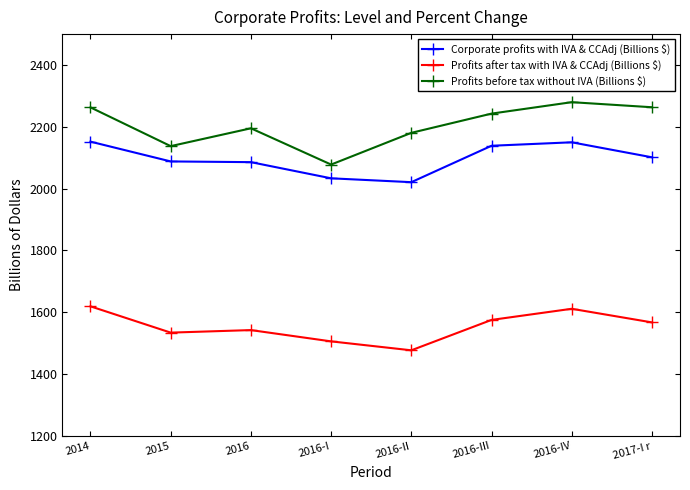

What is the total value across all series at 2016?

5823.6